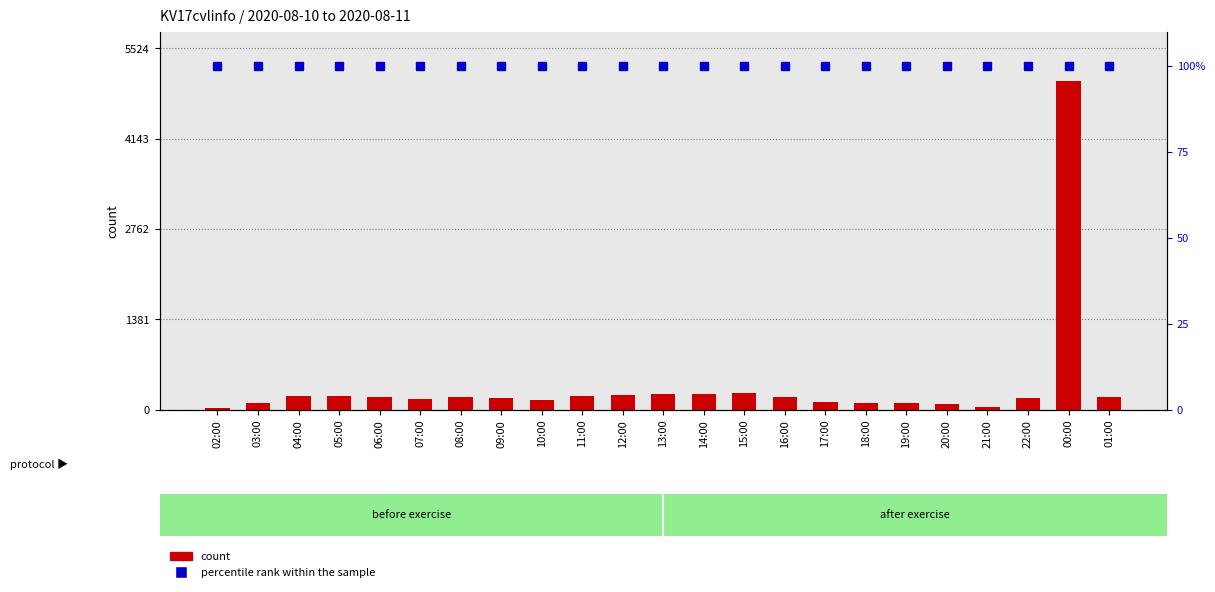

Which series has the largest range (max minus min)?

count